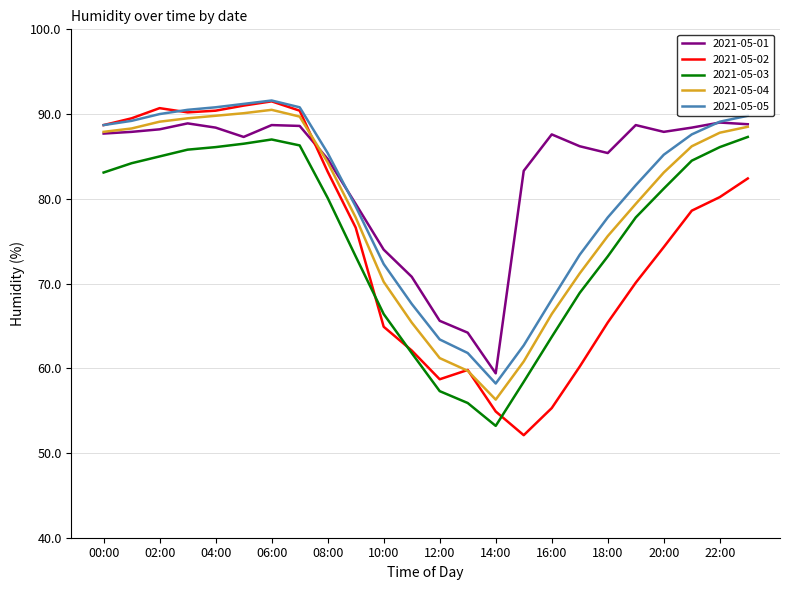

True or false: 2021-05-03 and 2021-05-04 cross at least once.

False